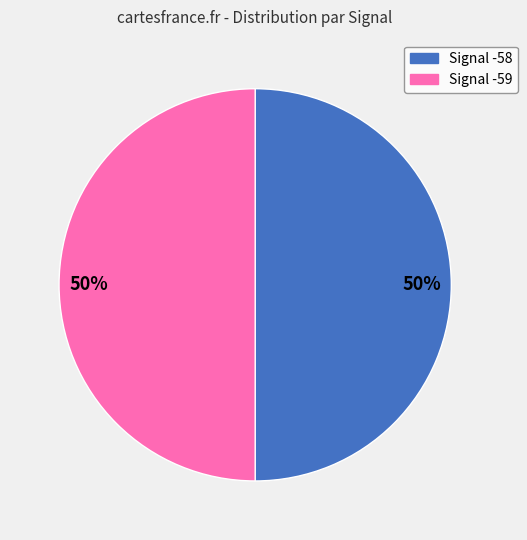

To the nearest percent, what is the average slice percentage?

50%